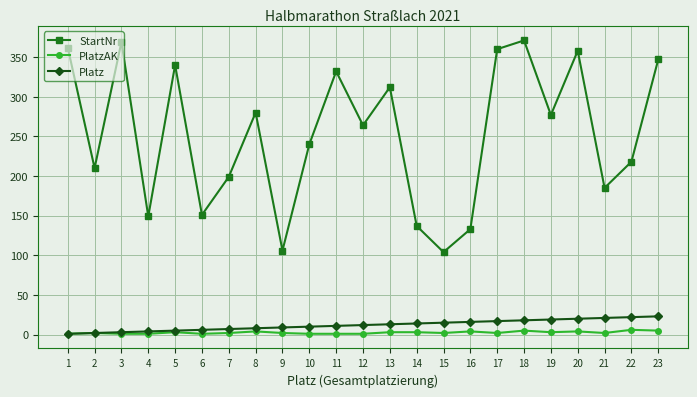

What is the value of the StartNr point at the 21st from the left?

185